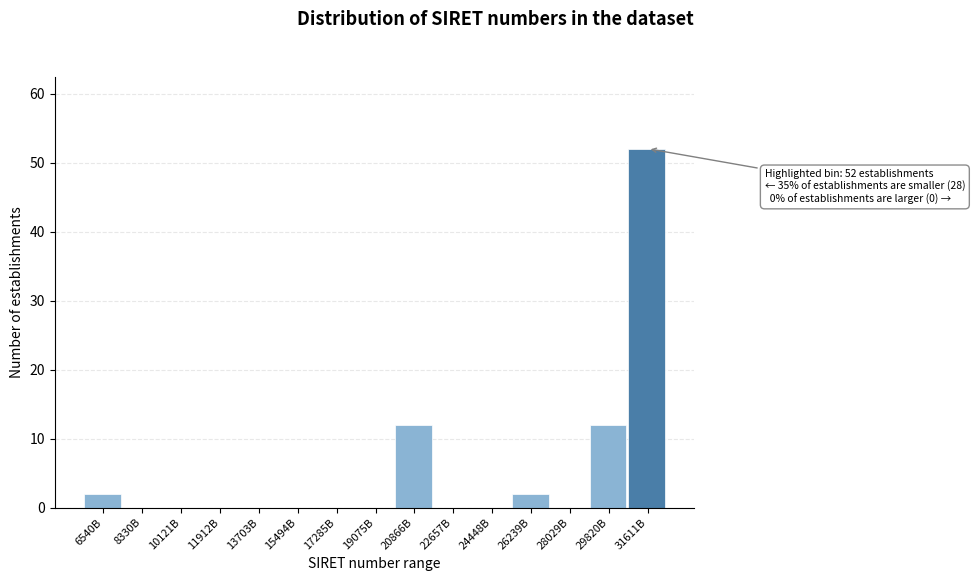

Reading left to right, transcribe all the data shown in this chart.

6540B=2	8330B=0	10121B=0	11912B=0	13703B=0	15494B=0	17285B=0	19075B=0	20866B=12	22657B=0	24448B=0	26239B=2	28029B=0	29820B=12	31611B=52